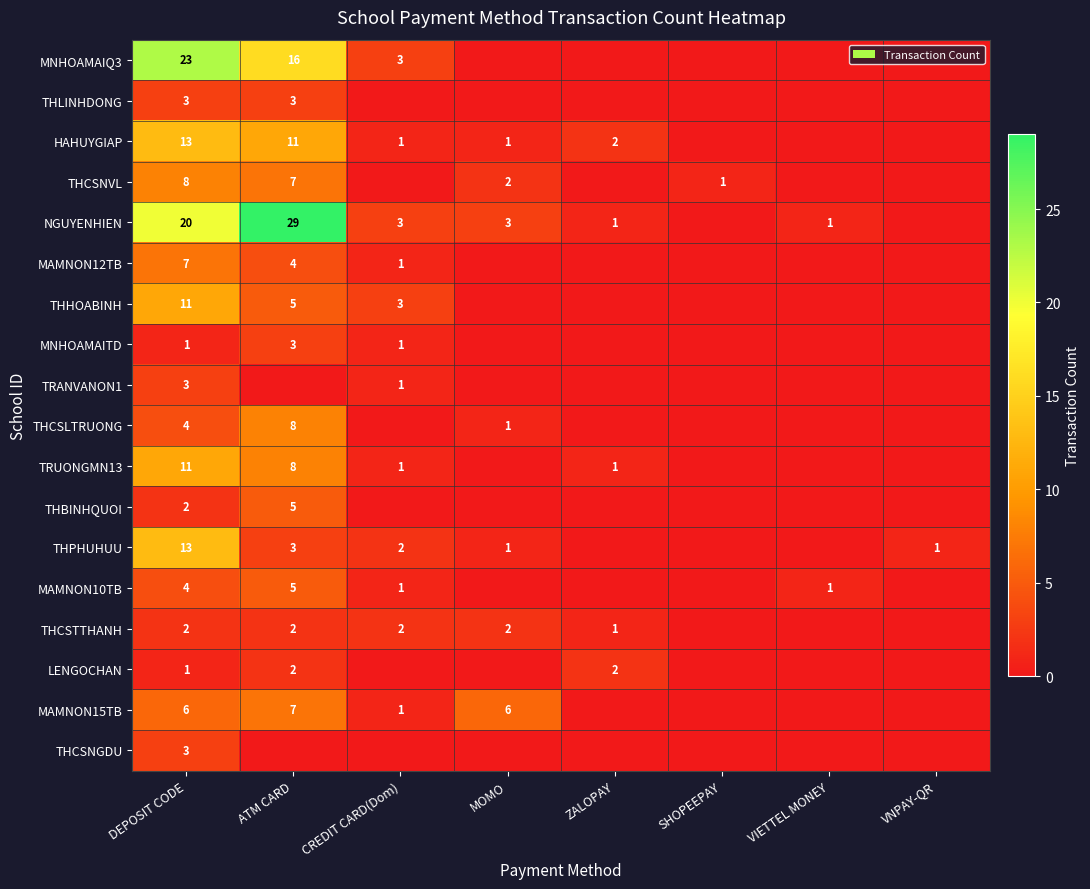

The value of MAMNON15TB at MOMO is 8. True or false?

False